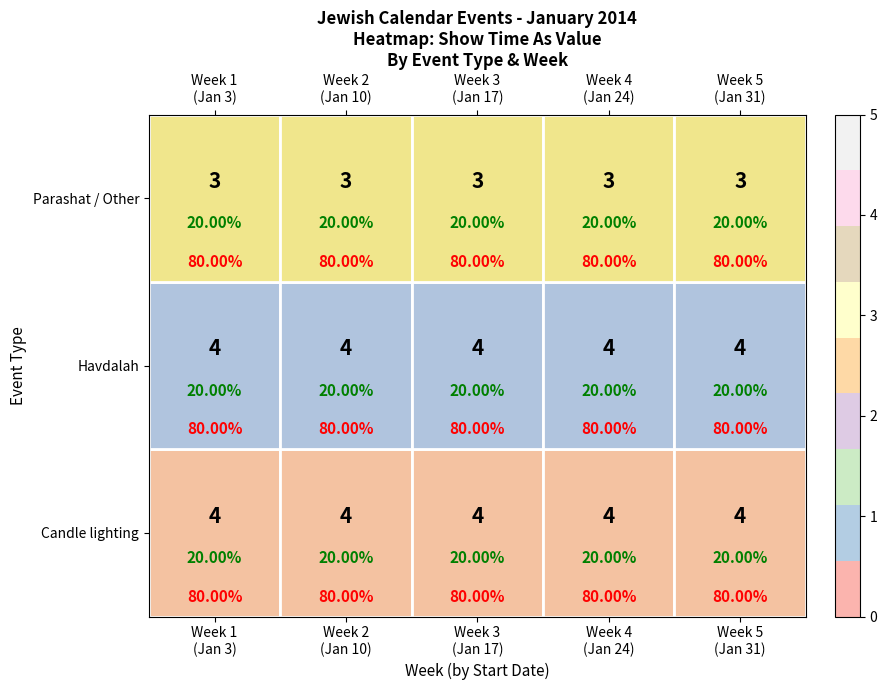

The Parashat / Other series shows 3 at Week 4 (Jan 24). True or false?

True